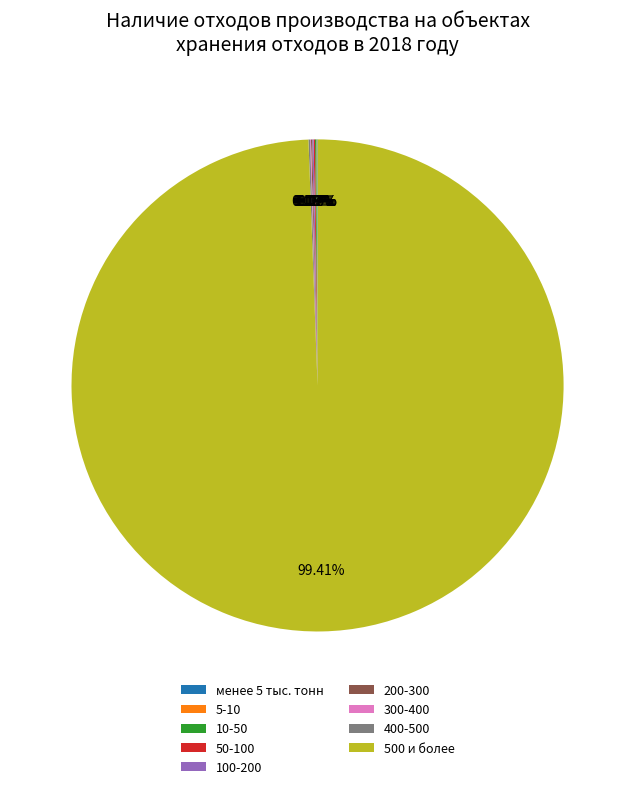

To the nearest percent, what is the difference between the largest and smallest slice percentages?

99%